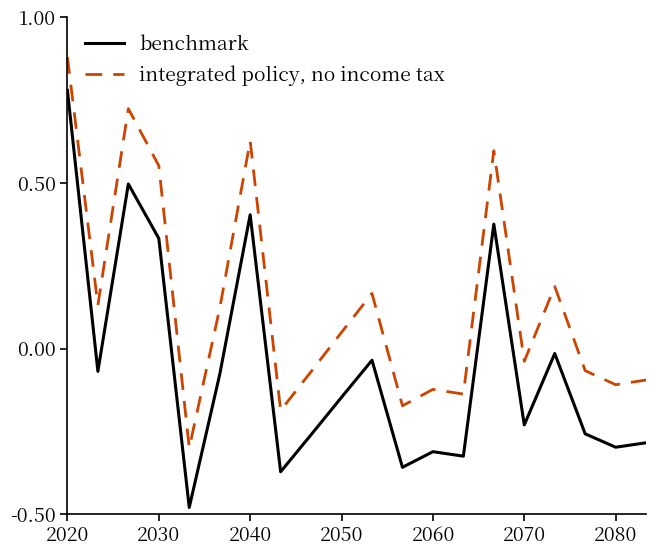

Rank the series by their maximum value, from highest to lowest.

integrated policy, no income tax, benchmark